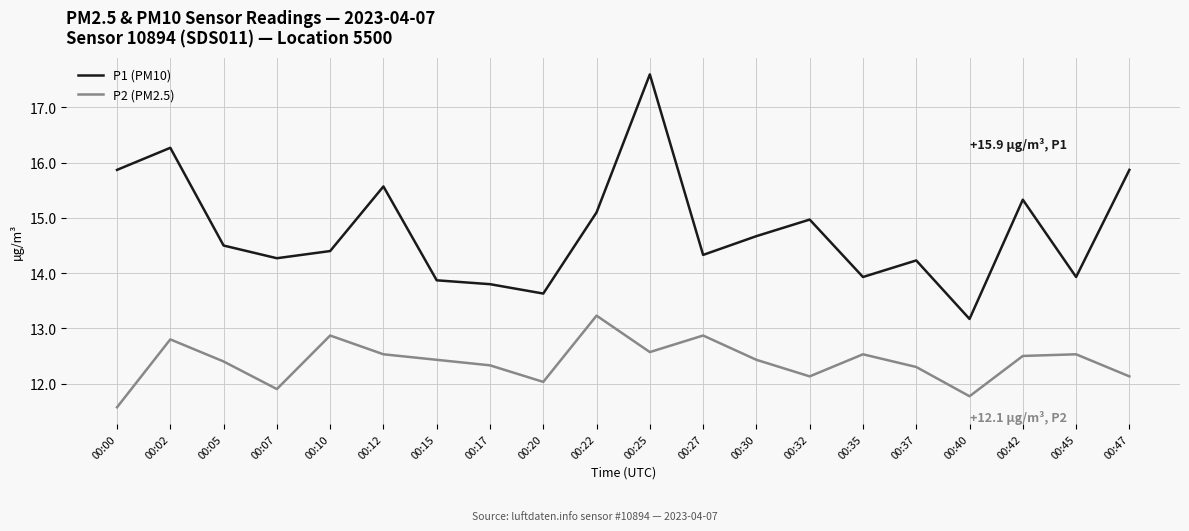

True or false: P2 (PM2.5) and P1 (PM10) cross at least once.

False